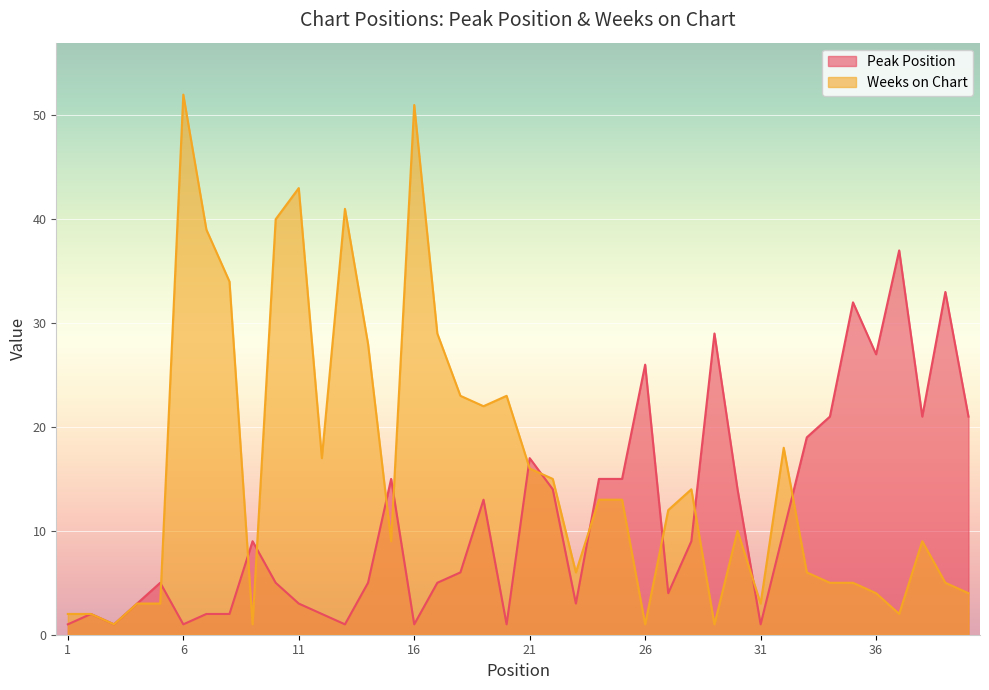

Where is Weeks on Chart nearest to the value 26?

14